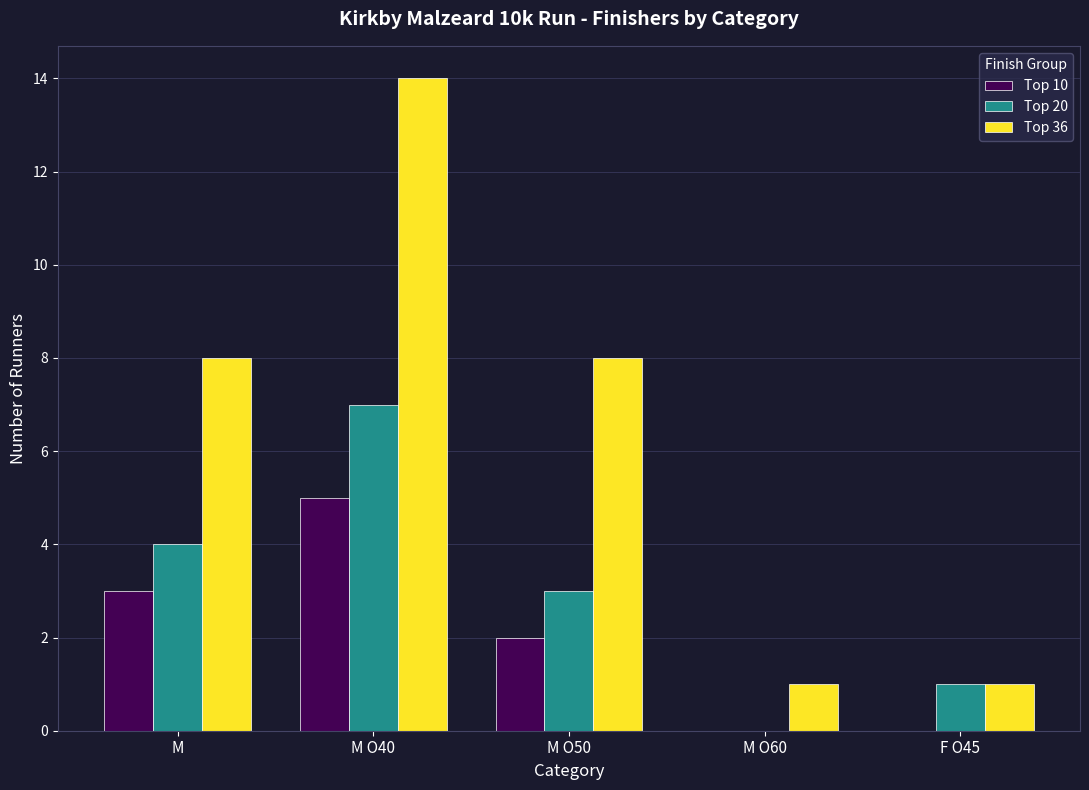

Is it true that Top 20 equals 11 at M O40?

False